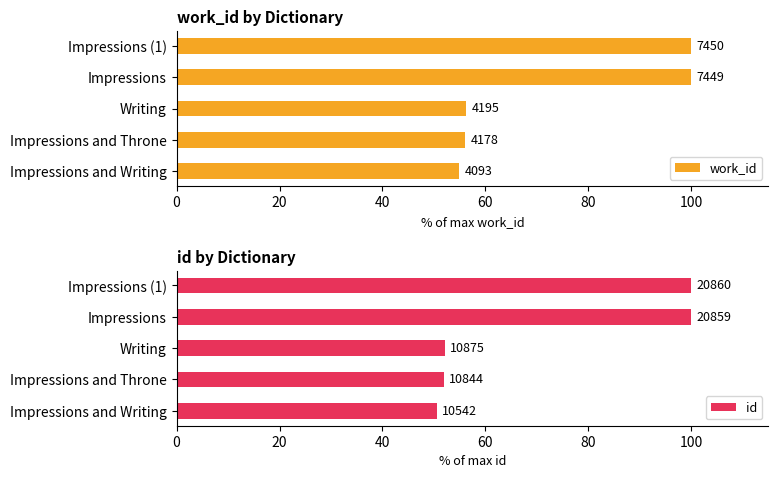

How many distinct data groups are displayed?

2